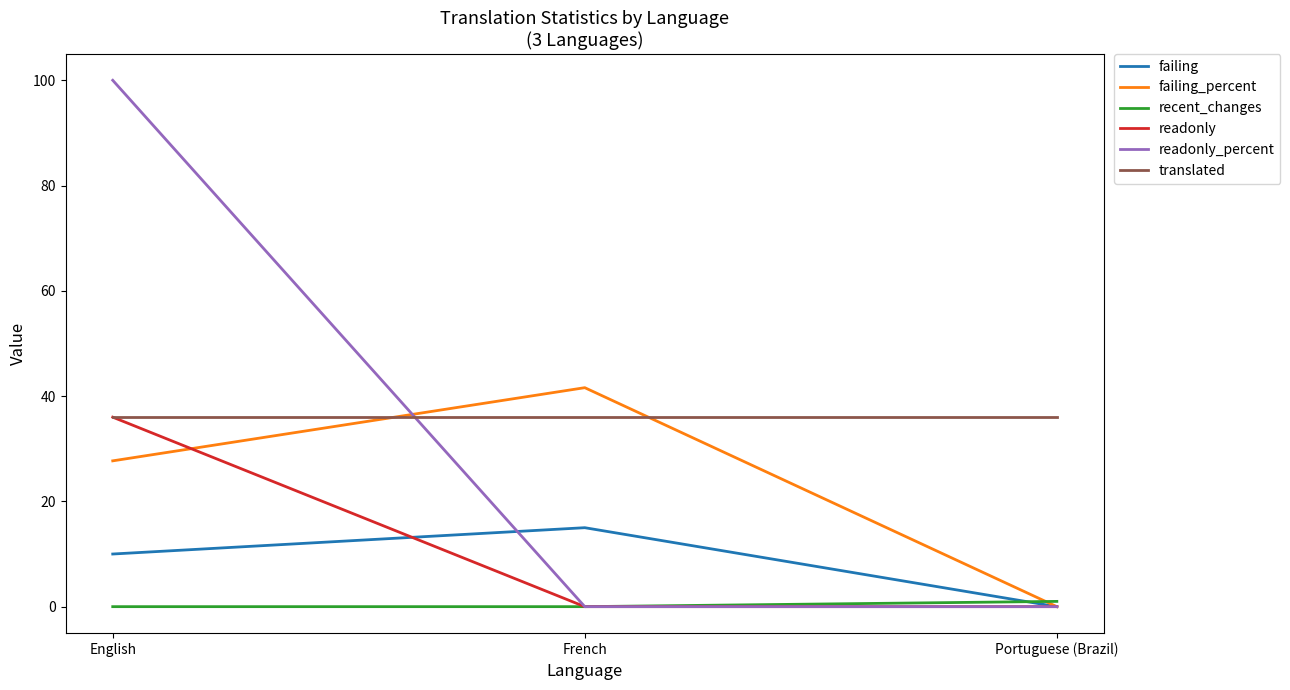

How many lines are shown in the chart?

6